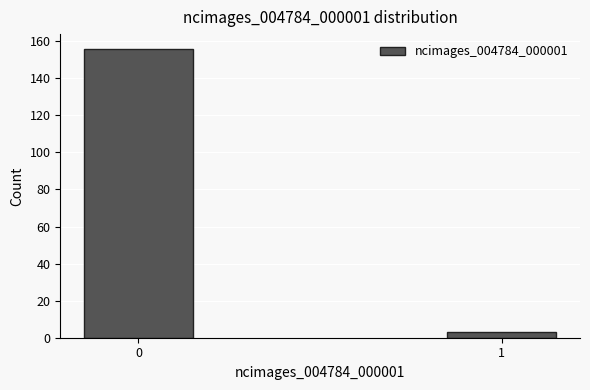

Reading left to right, transcribe all the data shown in this chart.

156	3